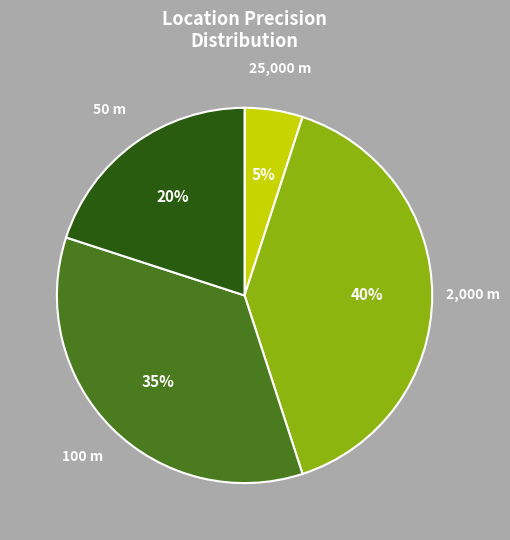

What is the smallest slice in the pie chart?

25,000 m